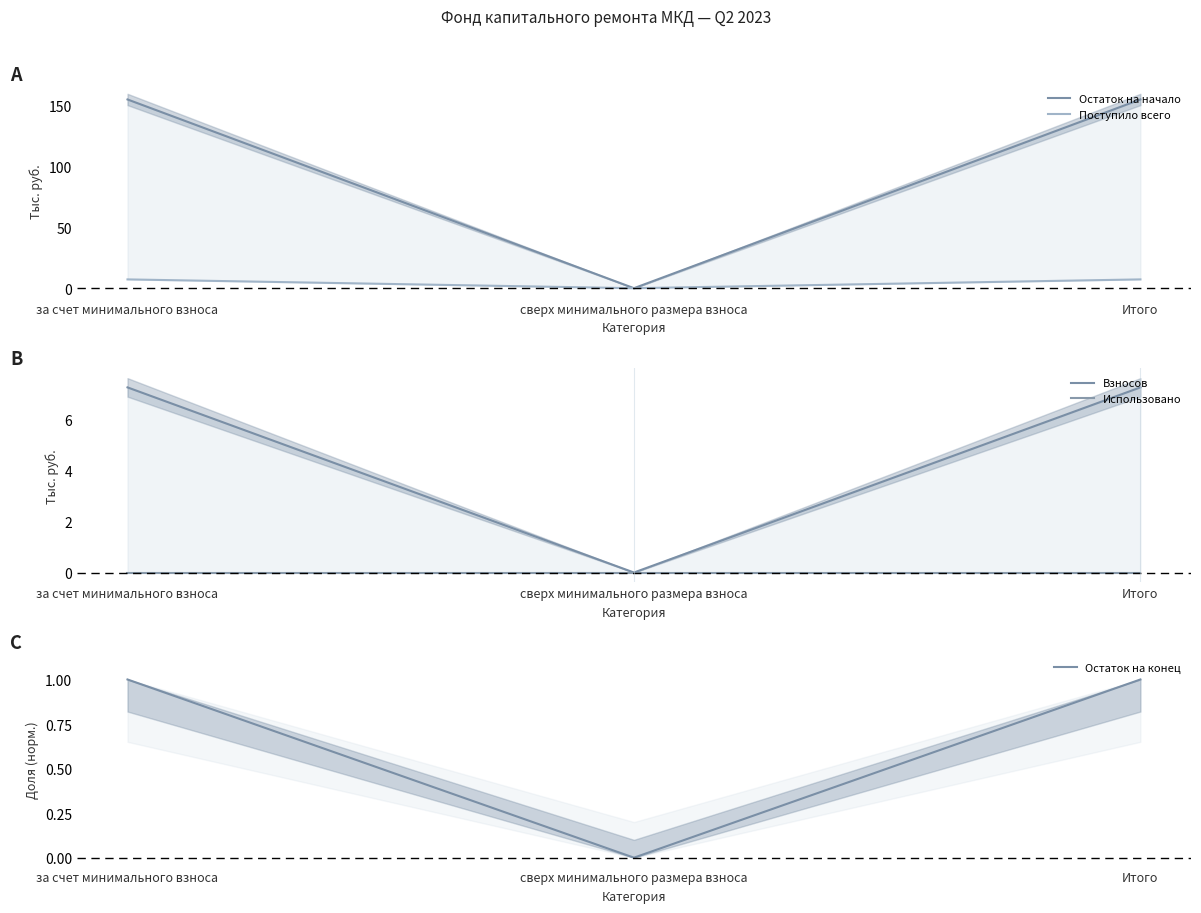

What is the maximum value shown in the chart?

155.4